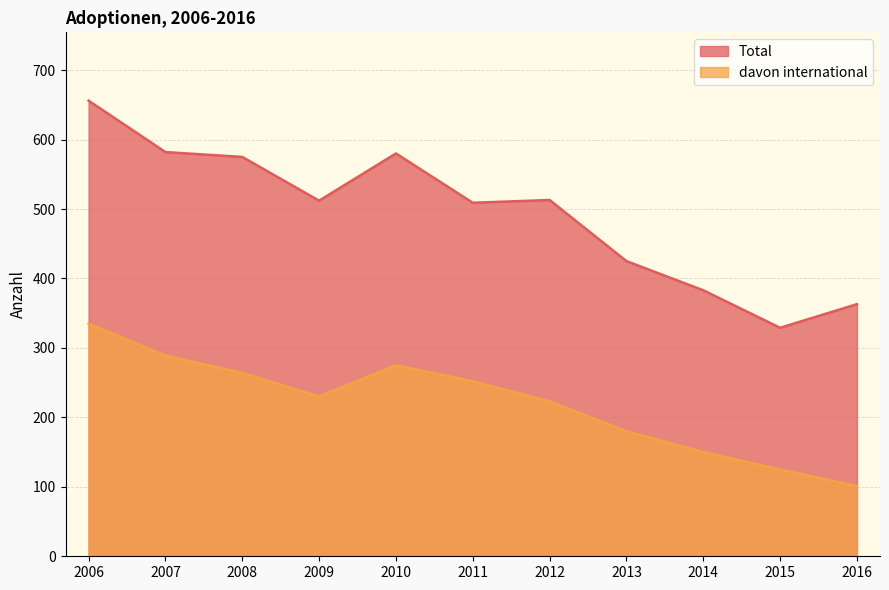

Where does the Total series first go above 512?

2006